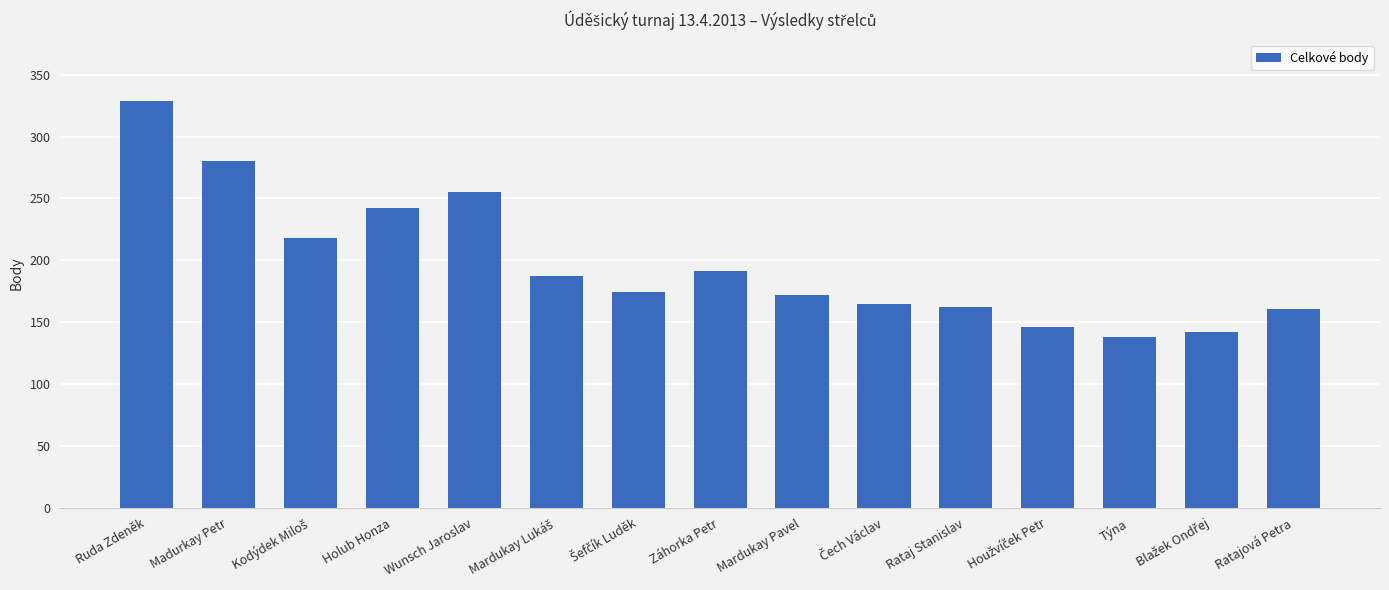

At which label is the value closest to 233?

Holub Honza